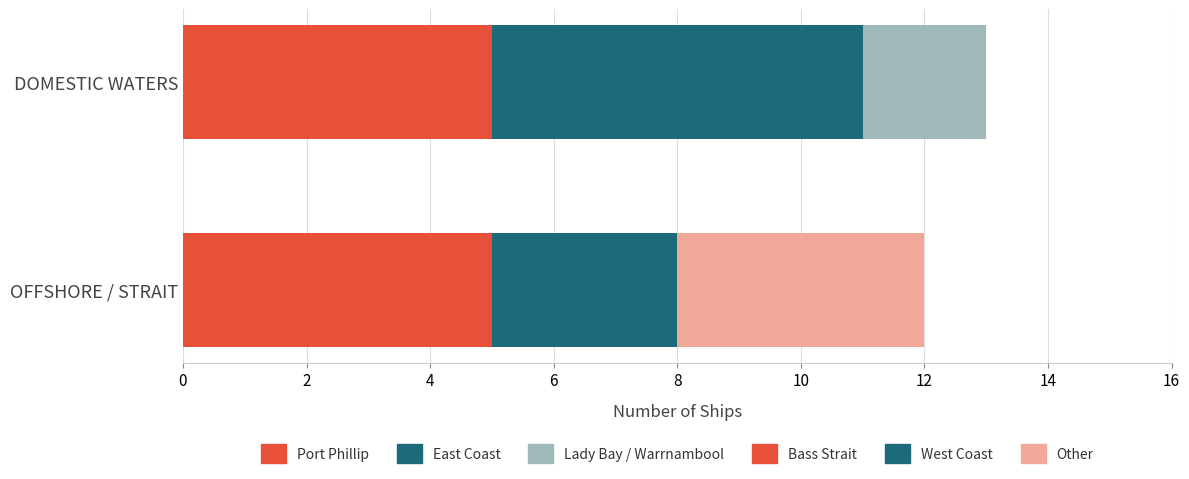

What is the change in value from Port Phillip to Other?

-1